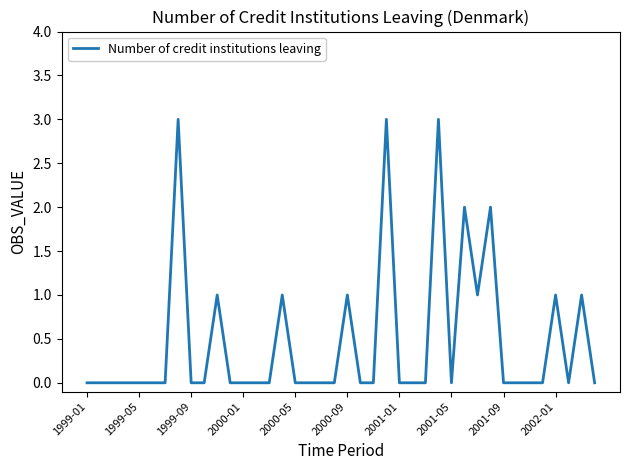

How many distinct data groups are displayed?

1